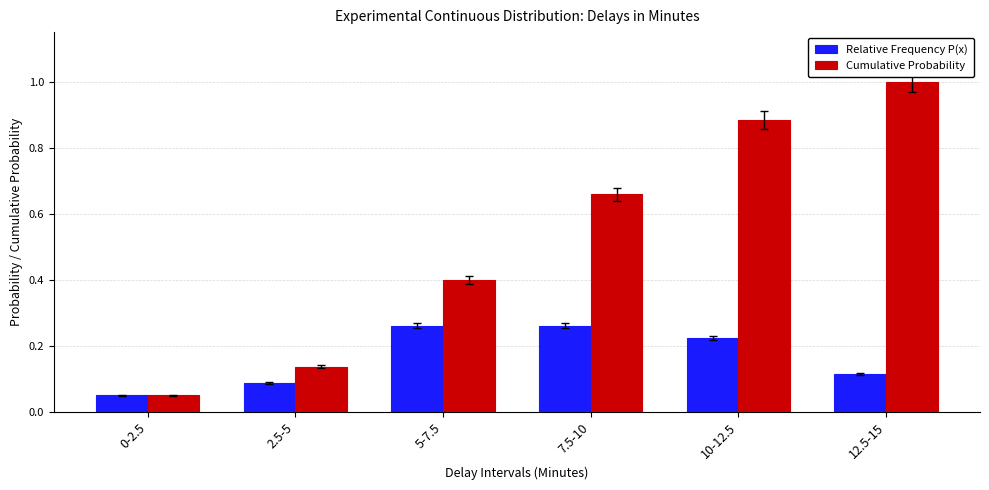

What is the sum of all Cumulative Probability values?

3.1